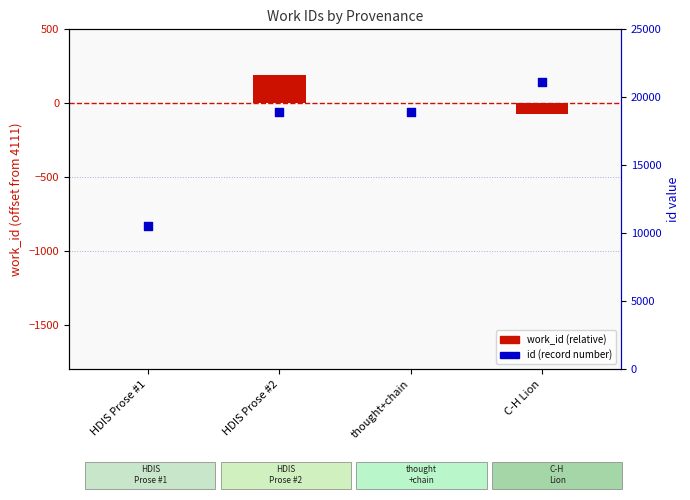

Is the value of work_id (relative) at HDIS Prose #2 greater than the value of id (record) at HDIS Prose #2?

No